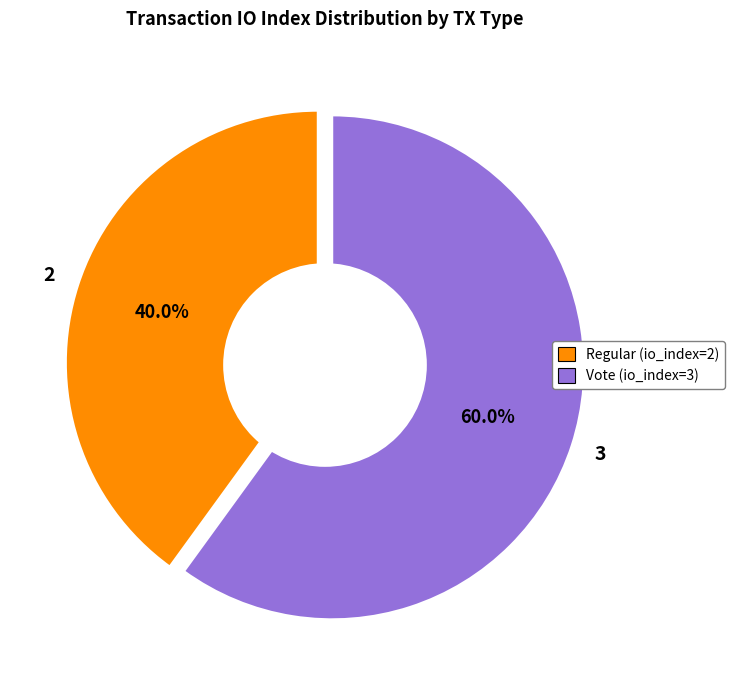

What percentage is the Vote (io_index=3) slice, to the nearest percent?

60%